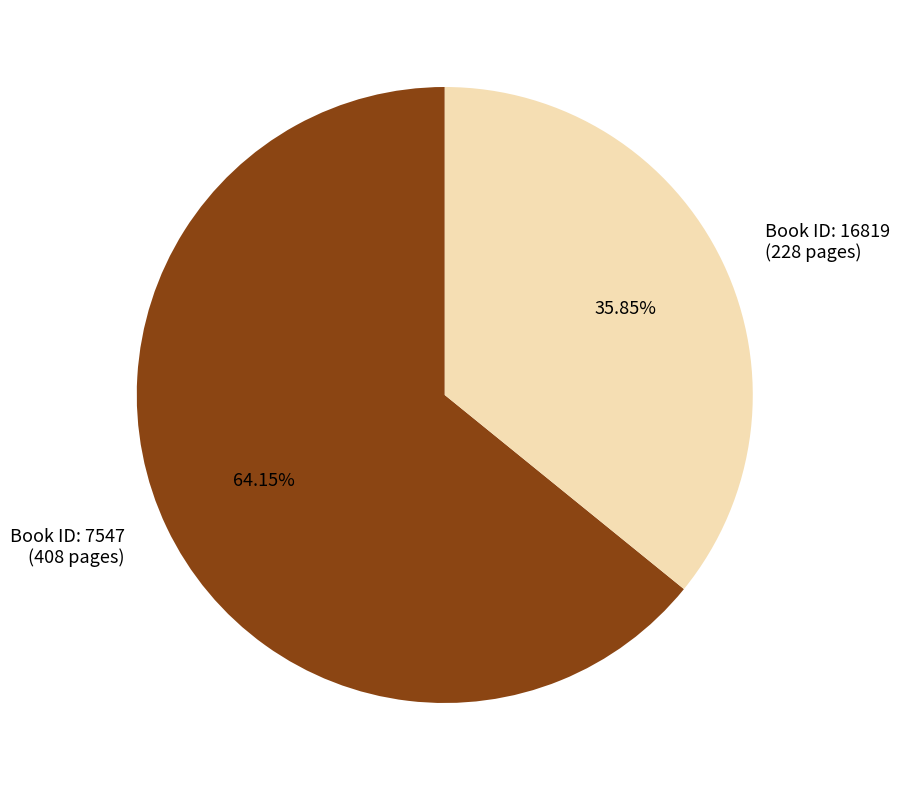

How many slices are in this pie chart?

2